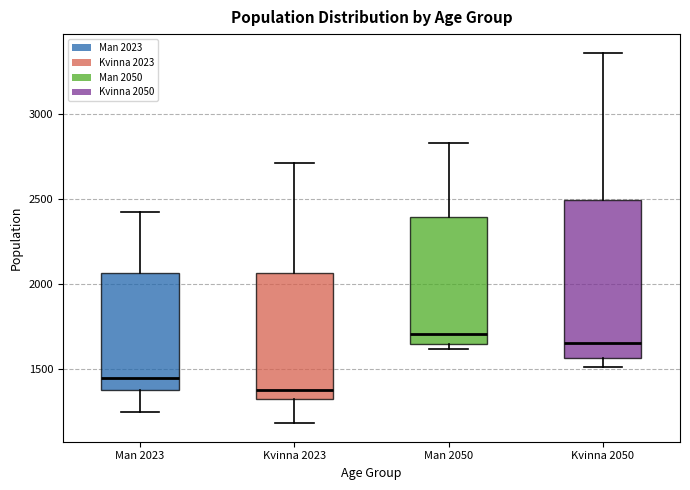

Where does the lower whisker of the box for Kvinna 2050 end on the y-axis? The values are not printed on the chart, so give them approximately, as read against the axis.

1500